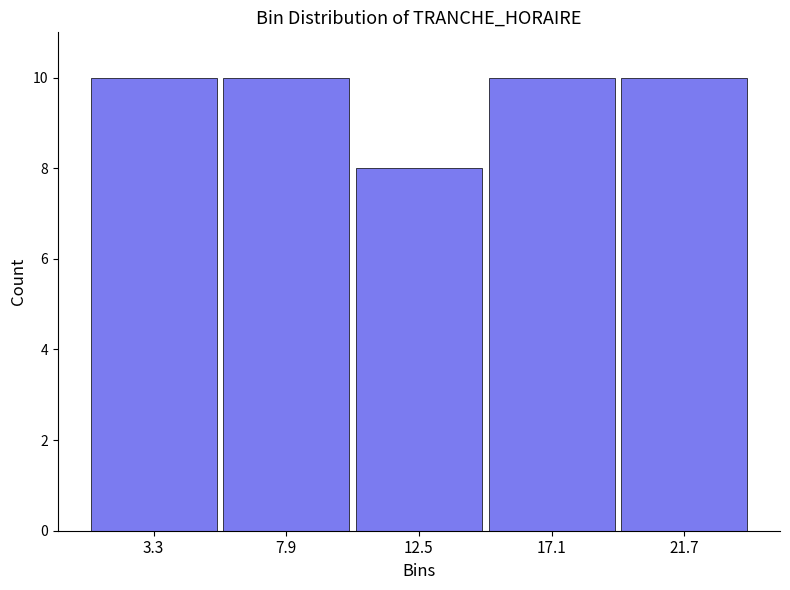

Reading left to right, transcribe this chart: for each bar, give the range it covers on the x-axis and its height. Neither the bar edges nor the heights are printed on the chart, so give them approximately, as read against the axes.

1.0 to 5.6: 10
5.6 to 10.2: 10
10.2 to 14.8: 8
14.8 to 19.4: 10
19.4 to 24.0: 10